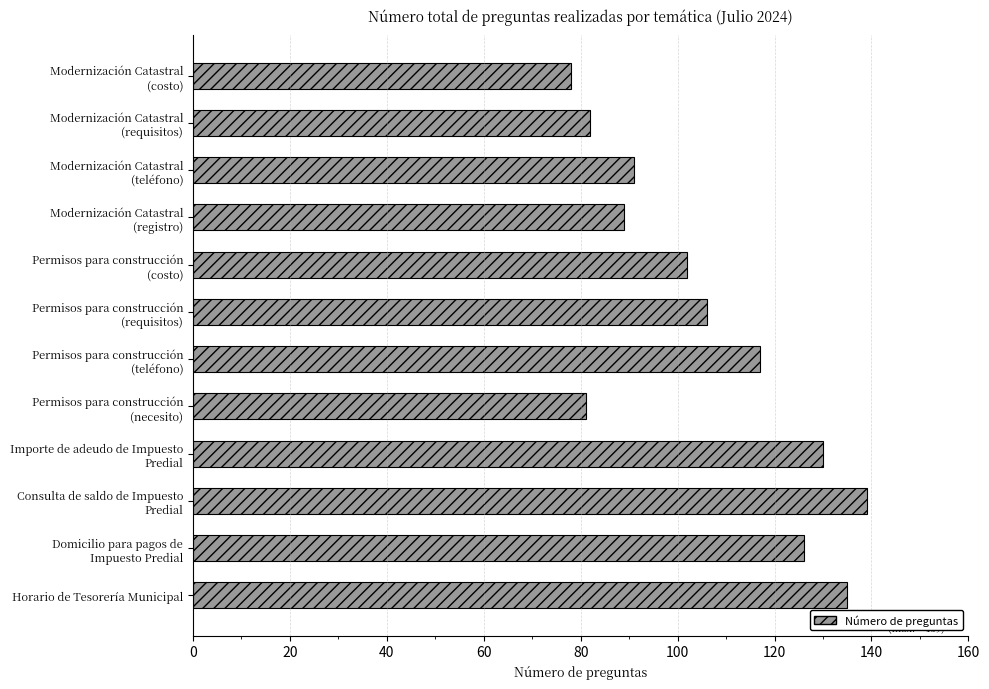

What is the average value?

106